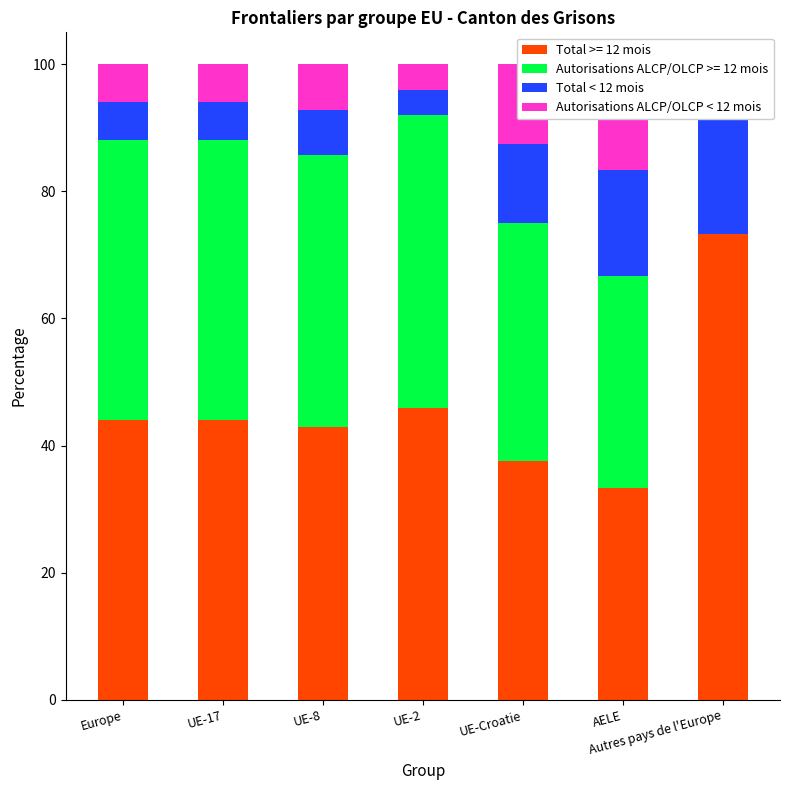

List the series in order of their overall mean, lowest first.

Autorisations ALCP/OLCP < 12 mois, Total < 12 mois